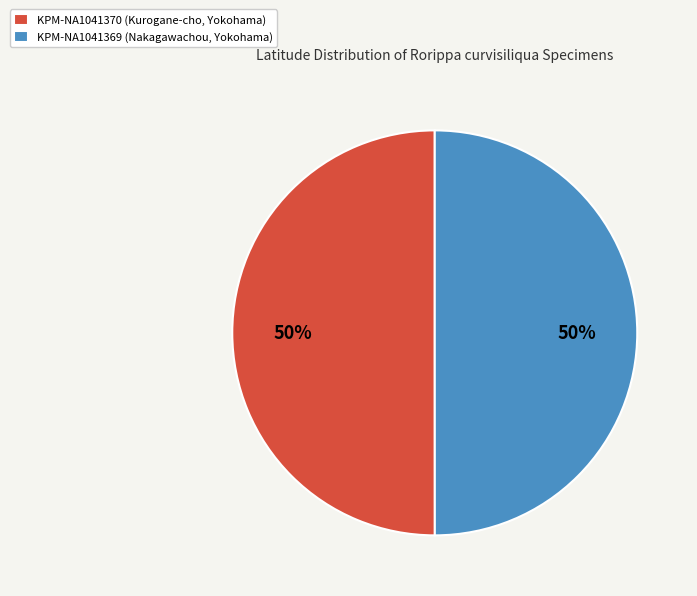

Approximately how many times larger is the value at KPM-NA1041369 (Nakagawachou, Yokohama) compared to KPM-NA1041370 (Kurogane-cho, Yokohama)?

1.0